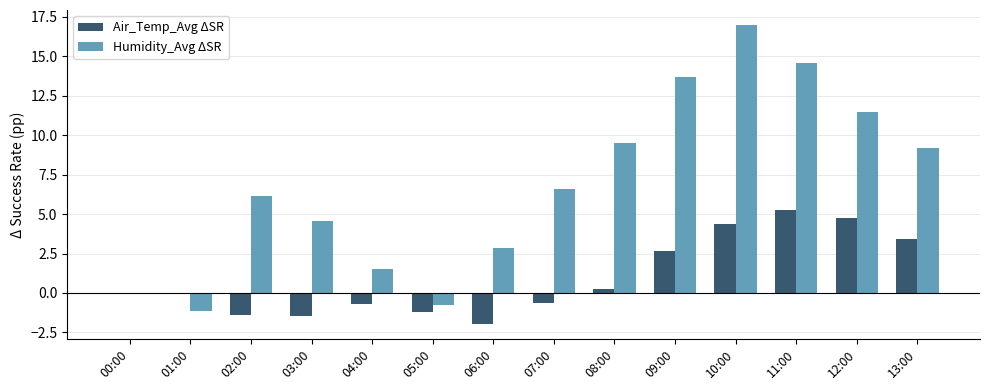

What is the spread (max minus min) of values at 08:00?

9.2